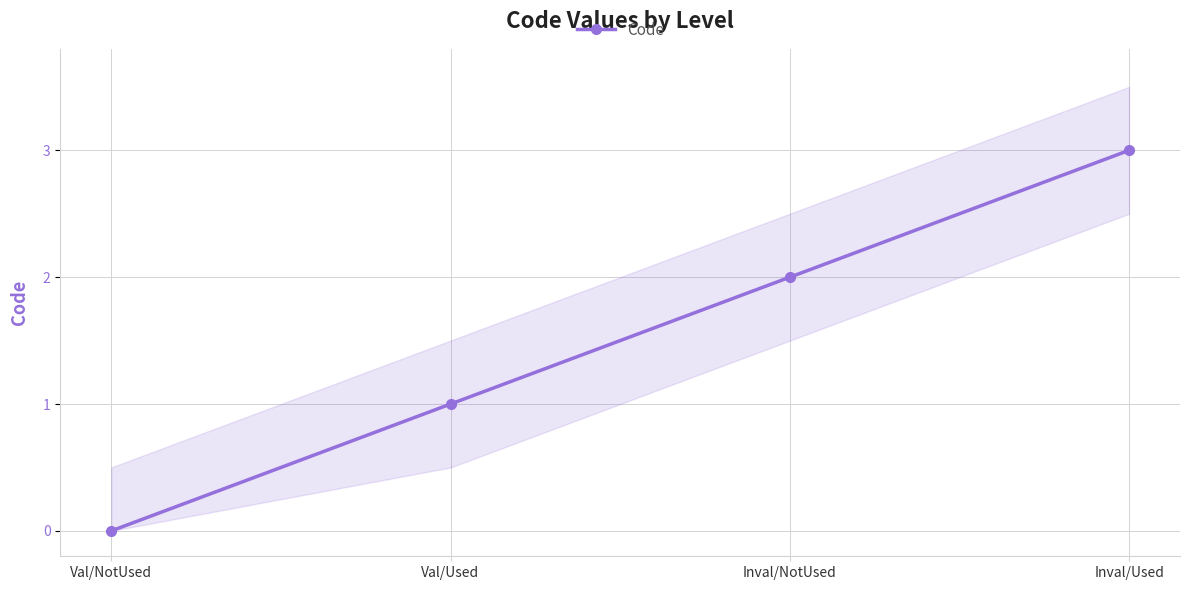

Count the number of data series in this chart.

1